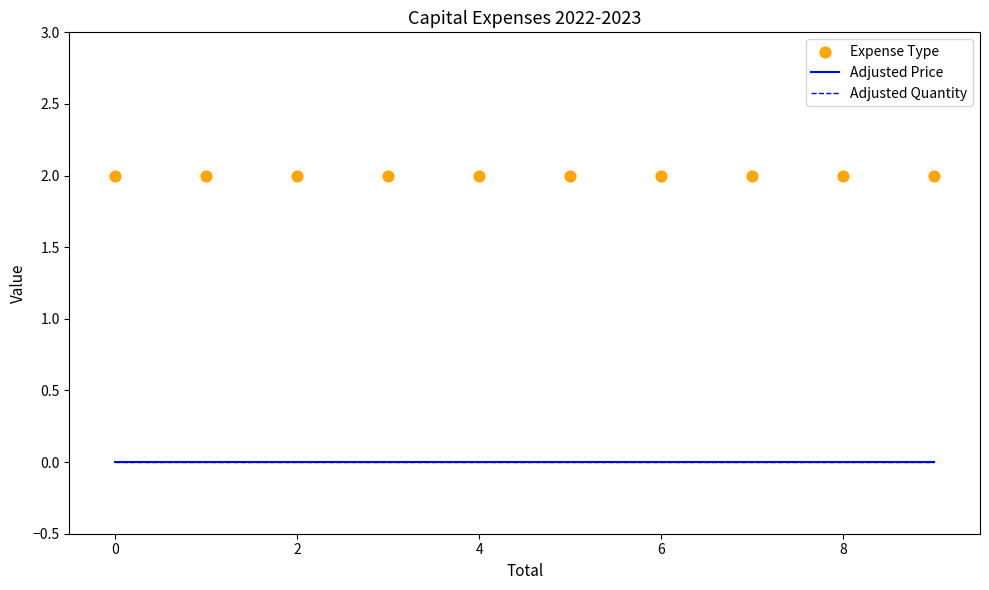

What are all the series names shown in the legend?

Adjusted Price, Adjusted Quantity, Expense Type